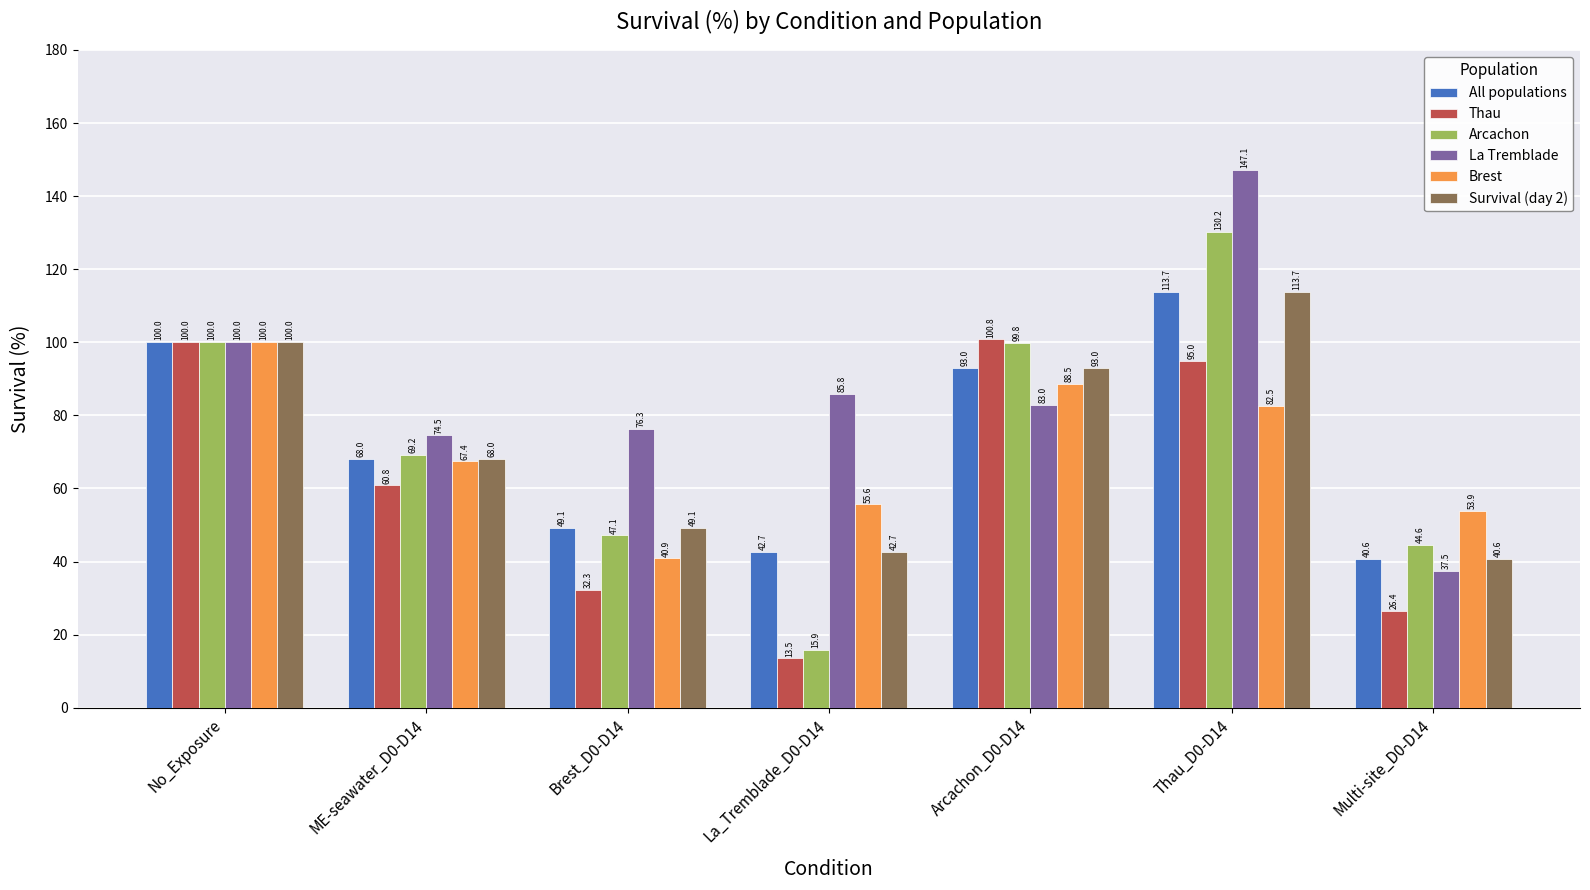

What is the difference between the maximum and second lowest values in the Arcachon series?

85.6